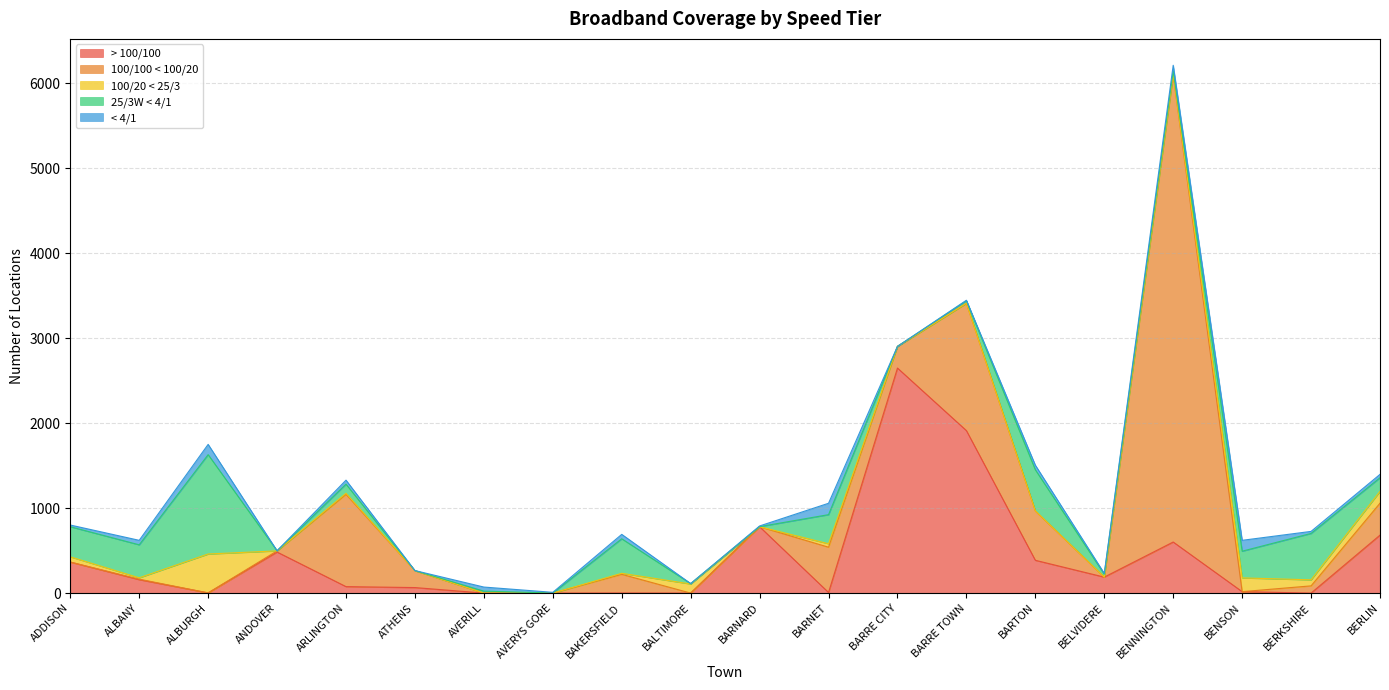

Between BAKERSFIELD and BARTON, which series saw the biggest shift?

> 100/100